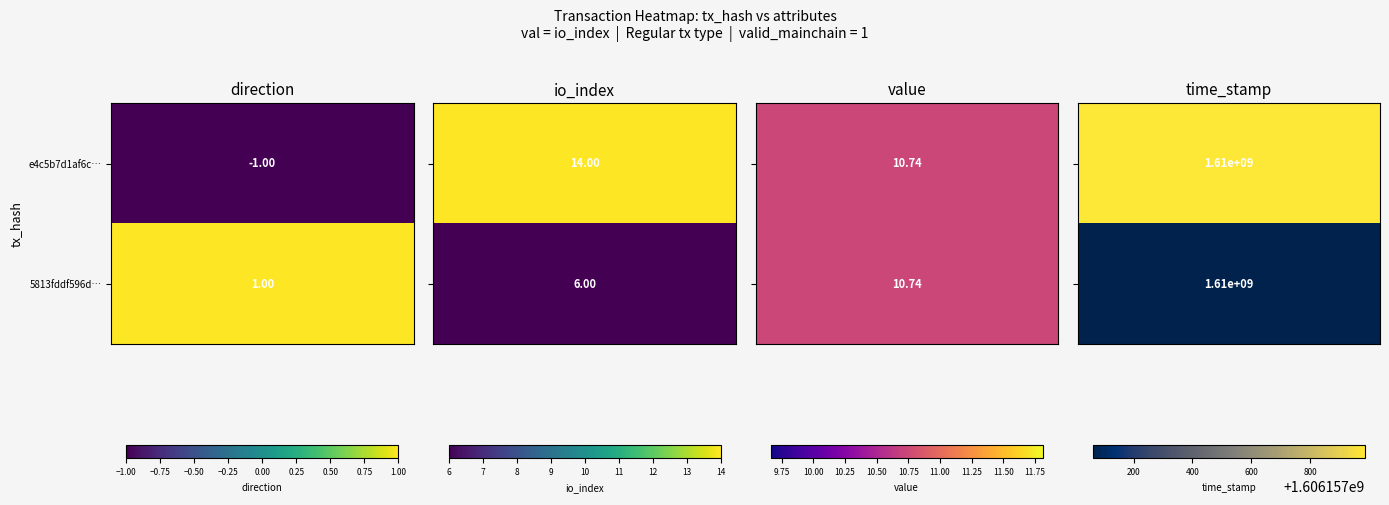

Reading left to right, list all the values displayed in this chart.

e4c5b7d1af6c3f07325b516893777a316e150a8: -1.0	14.0	10.7	1606157987.0
5813fddf596d4bc3a5c5e4c1d5e8dfac1e5cb3c: 1.0	6.0	10.7	1606157061.0